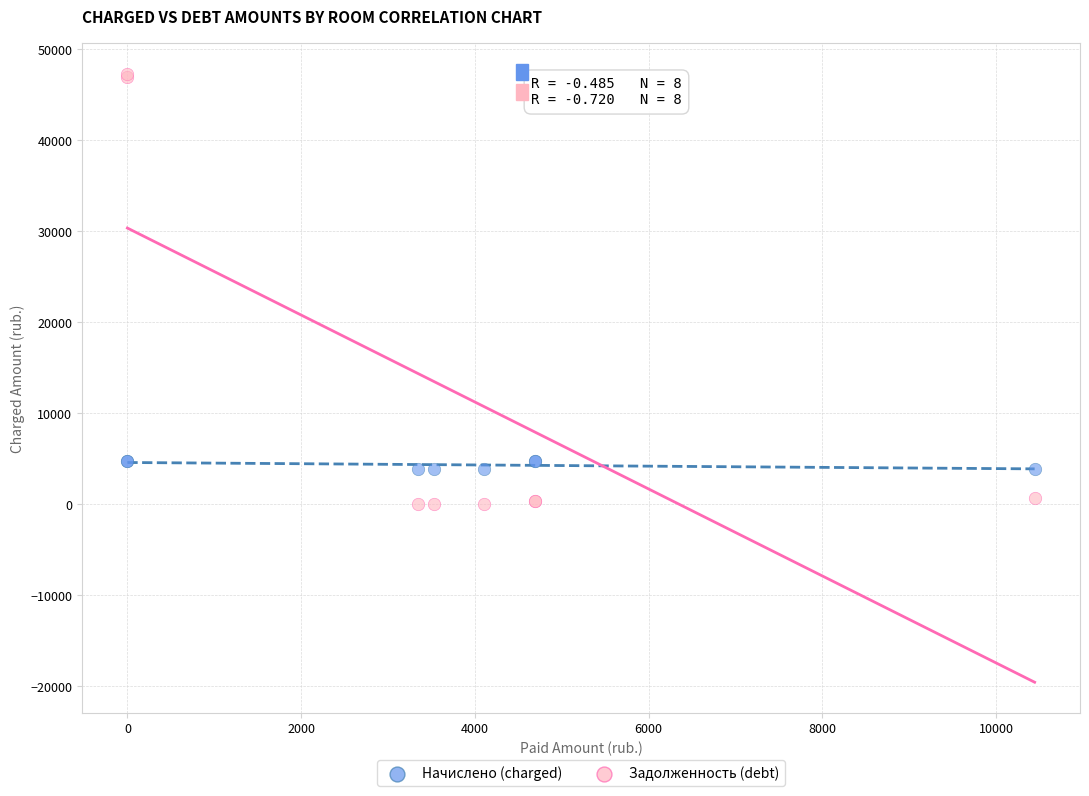

Which series has the largest Y range (max minus min)?

Задолженность (debt)